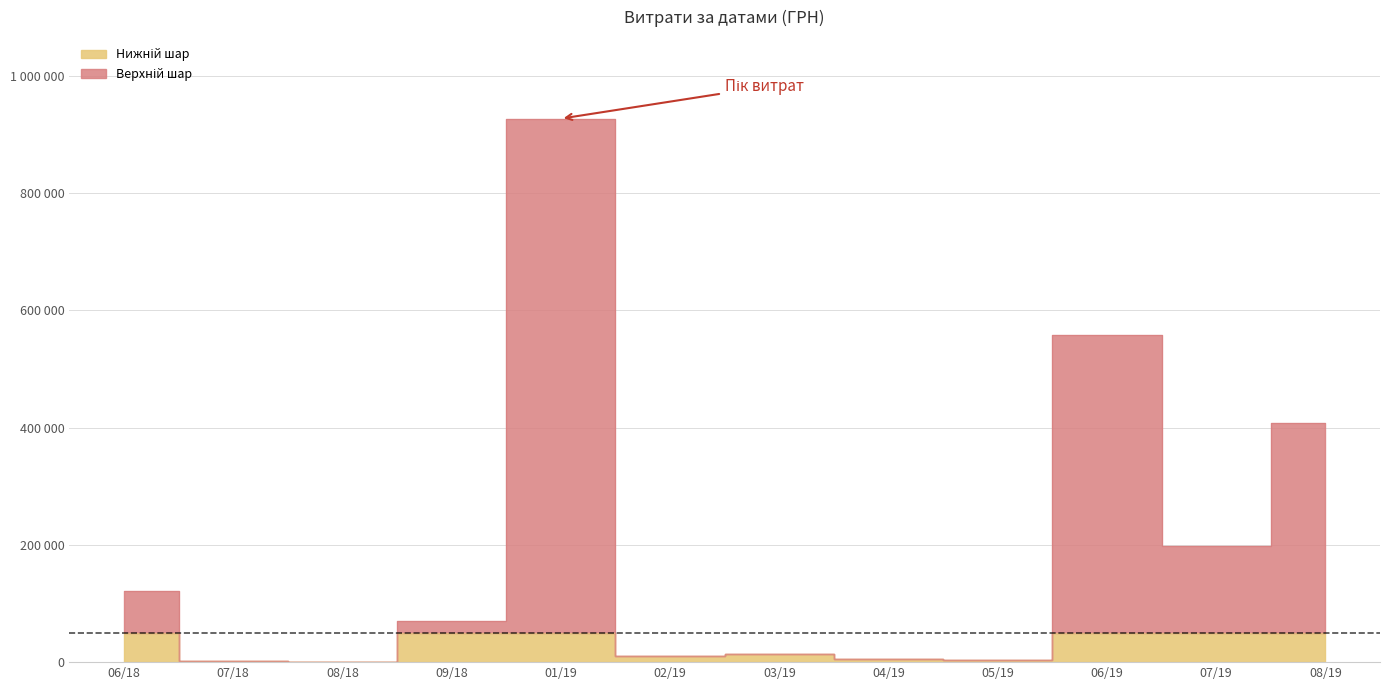

How many data points are above 1986?

19